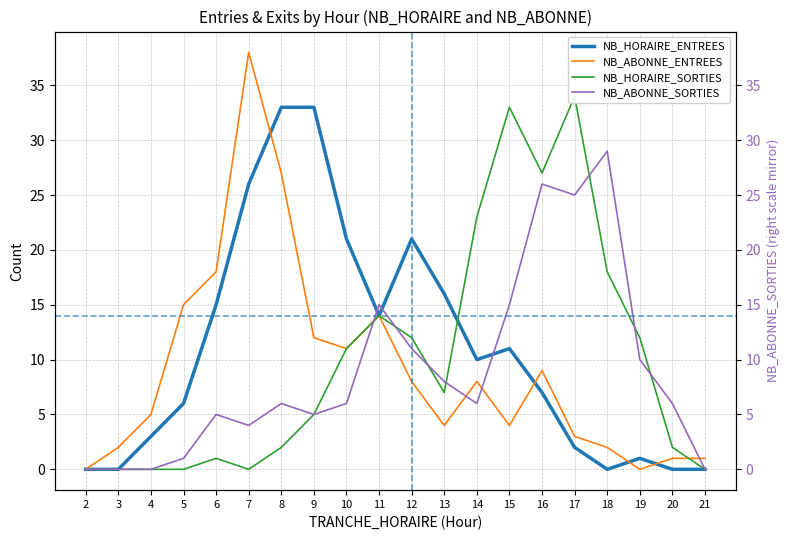

Where is the first local maximum for NB_HORAIRE_SORTIES?

6